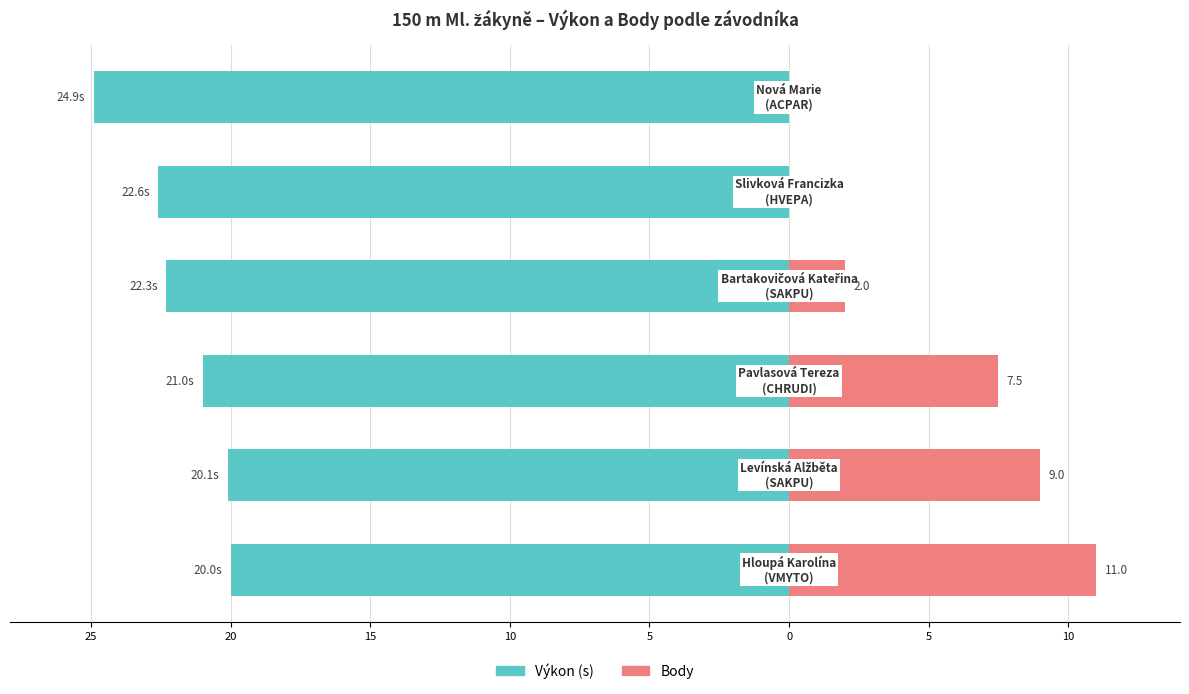

How many distinct data groups are displayed?

2